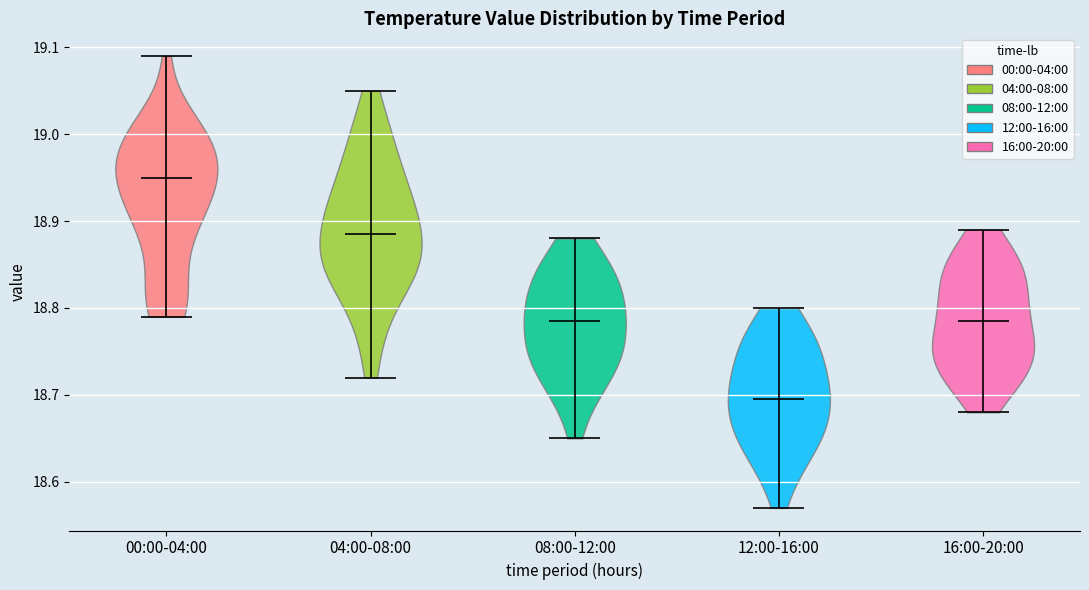

What is the highest point the violin for 00:00-04:00 reaches on the y-axis? The values are not printed on the chart, so give them approximately, as read against the axis.

19.09